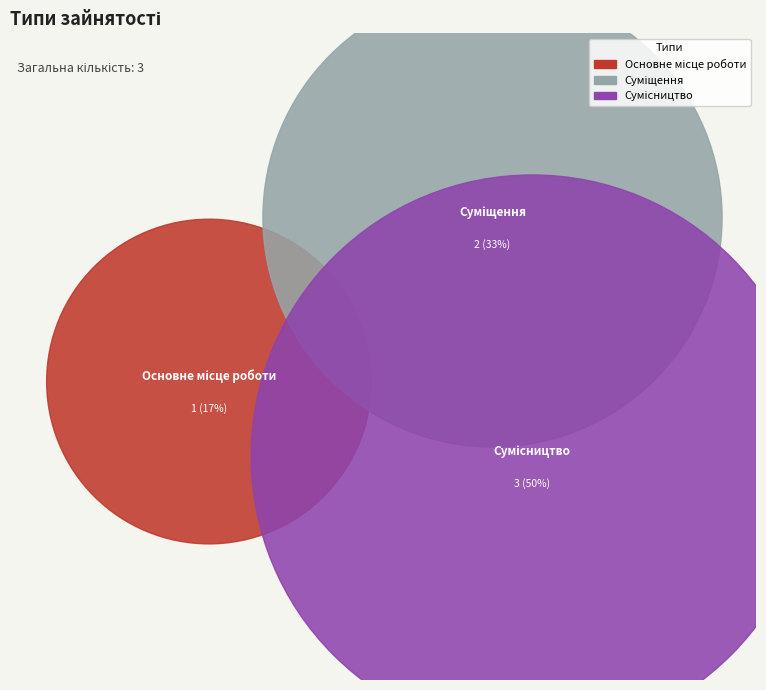

To the nearest percent, what is the average slice percentage?

33%